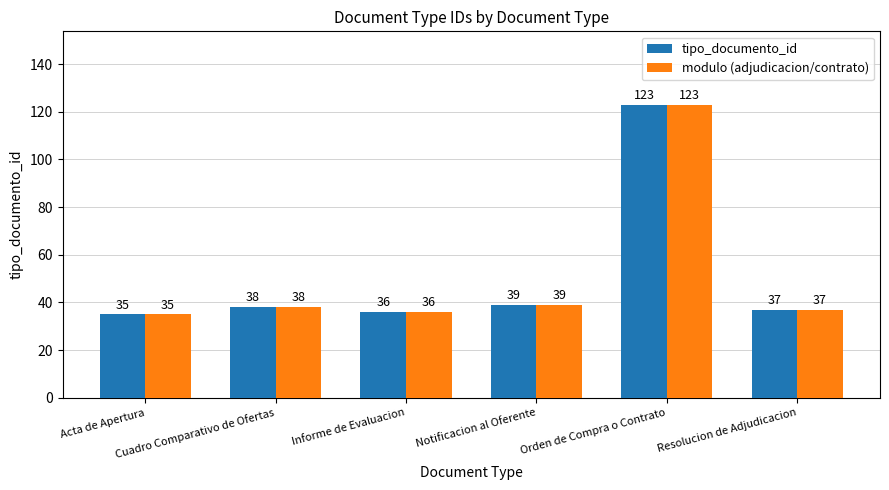

What is the difference between the second highest and minimum values in the tipo_documento_id series?

4